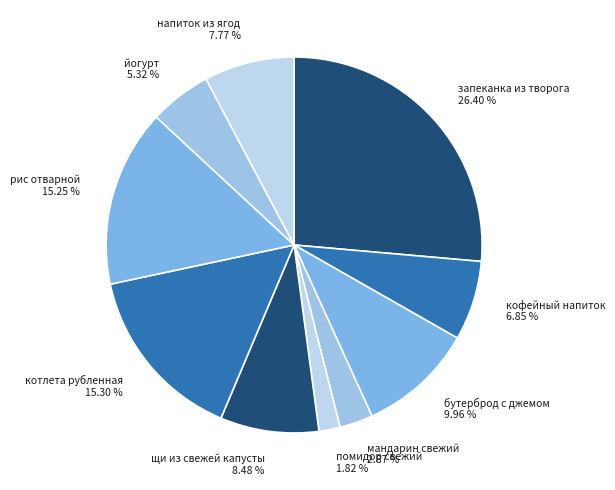

Is there any slice that represents more than half of the pie?

No